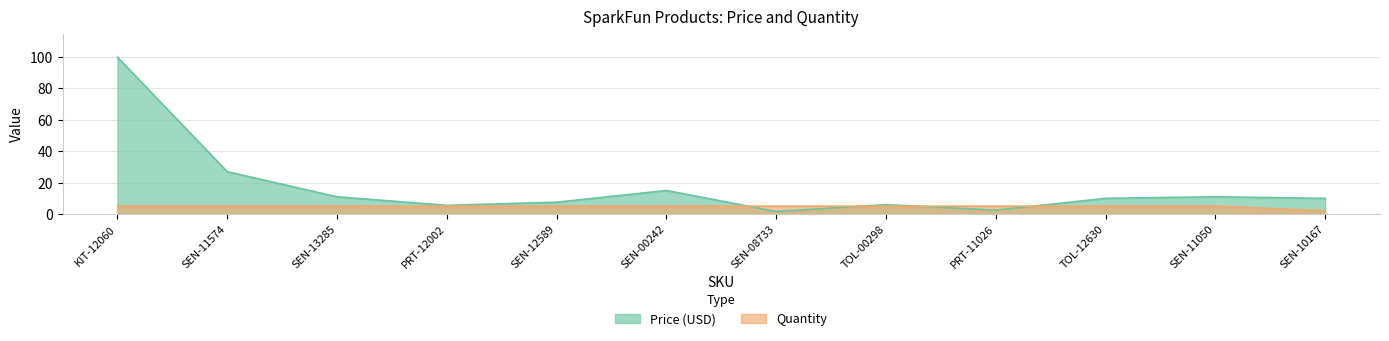

Reading left to right, extract all data points from this chart.

Price (USD): 100.0	26.9	10.9	5.5	7.5	14.9	1.6	6.0	2.5	9.9	10.9	9.9
Quantity: 5.0	5.0	5.0	5.0	5.0	5.0	5.0	5.0	5.0	5.0	5.0	2.0